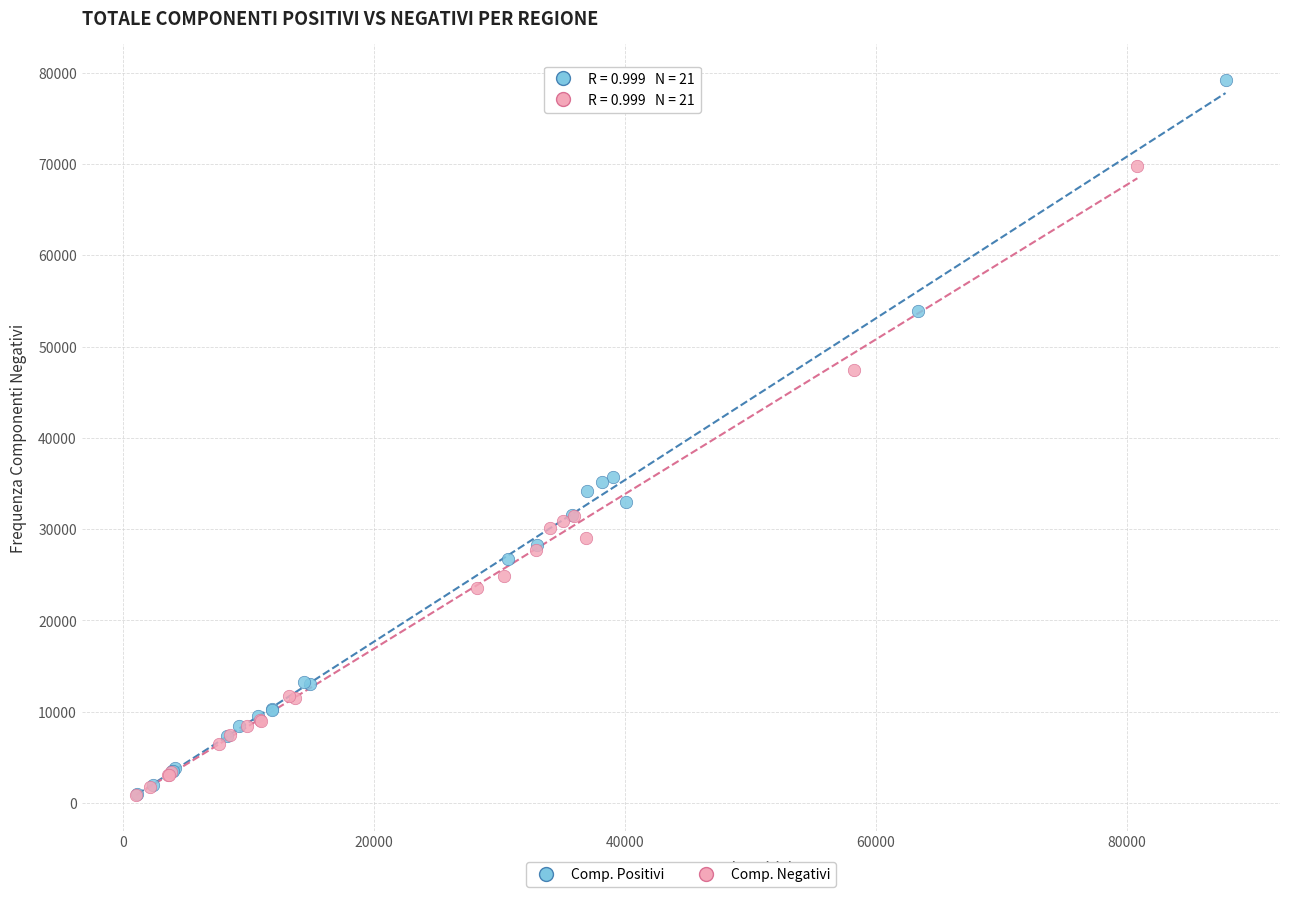

Which series has the widest spread of Y values?

Comp. Positivi